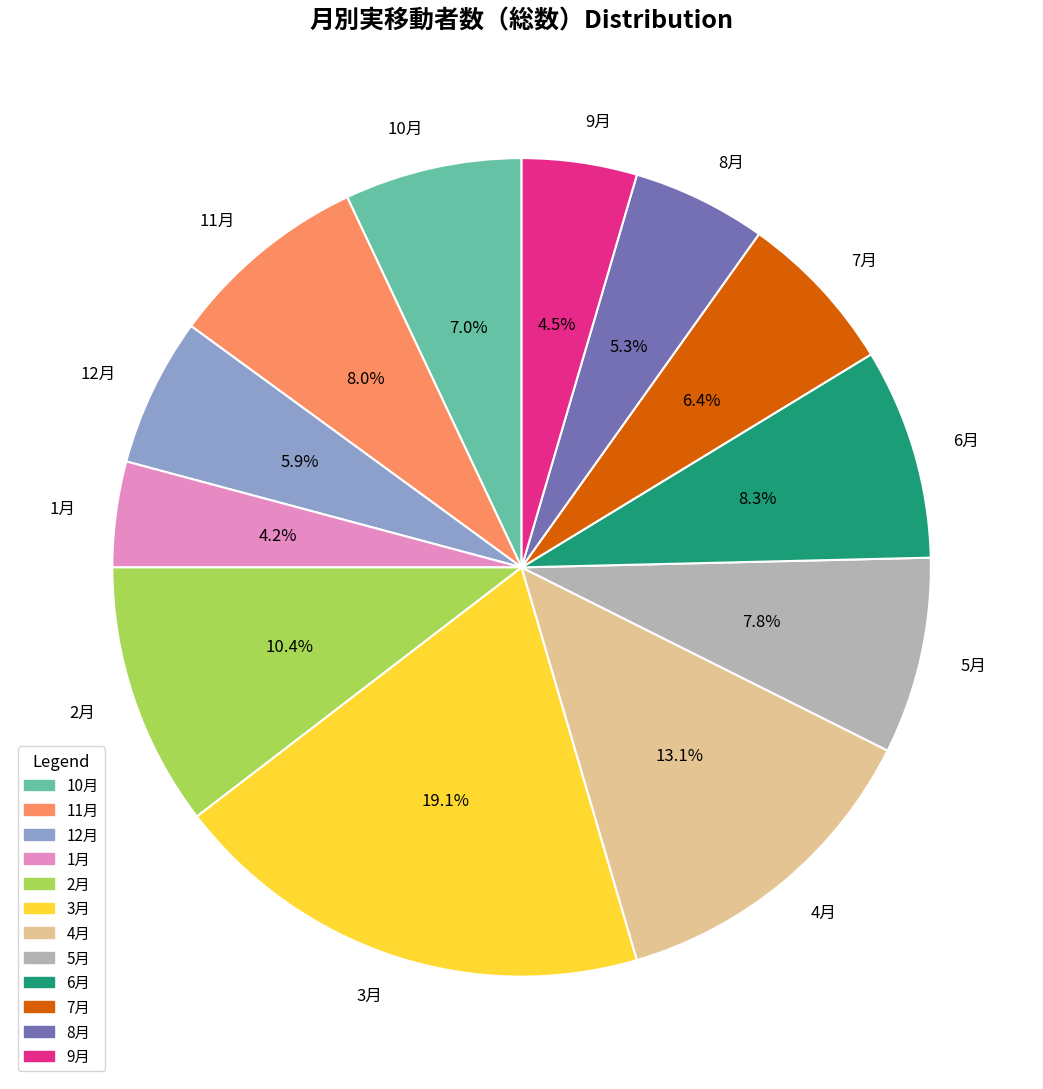

Which has a higher value, 12月 or 1月?

12月